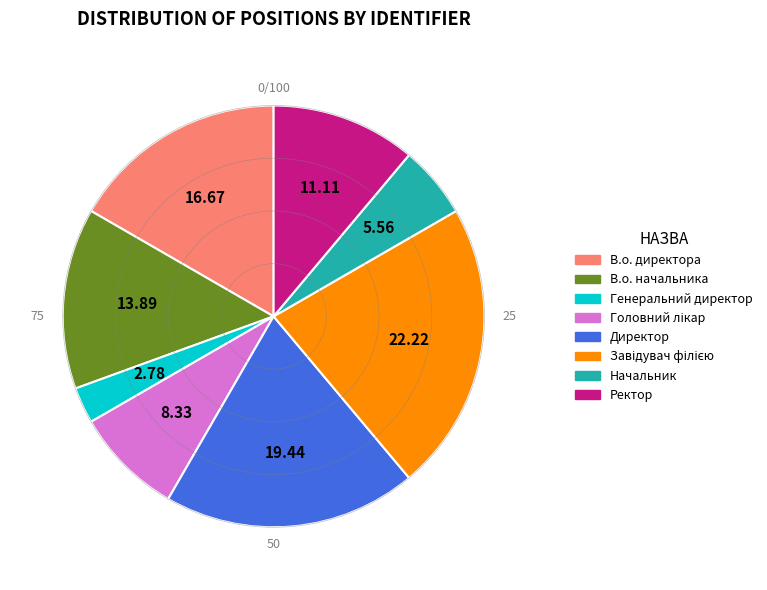

Does Ректор account for over 50% of the chart?

No